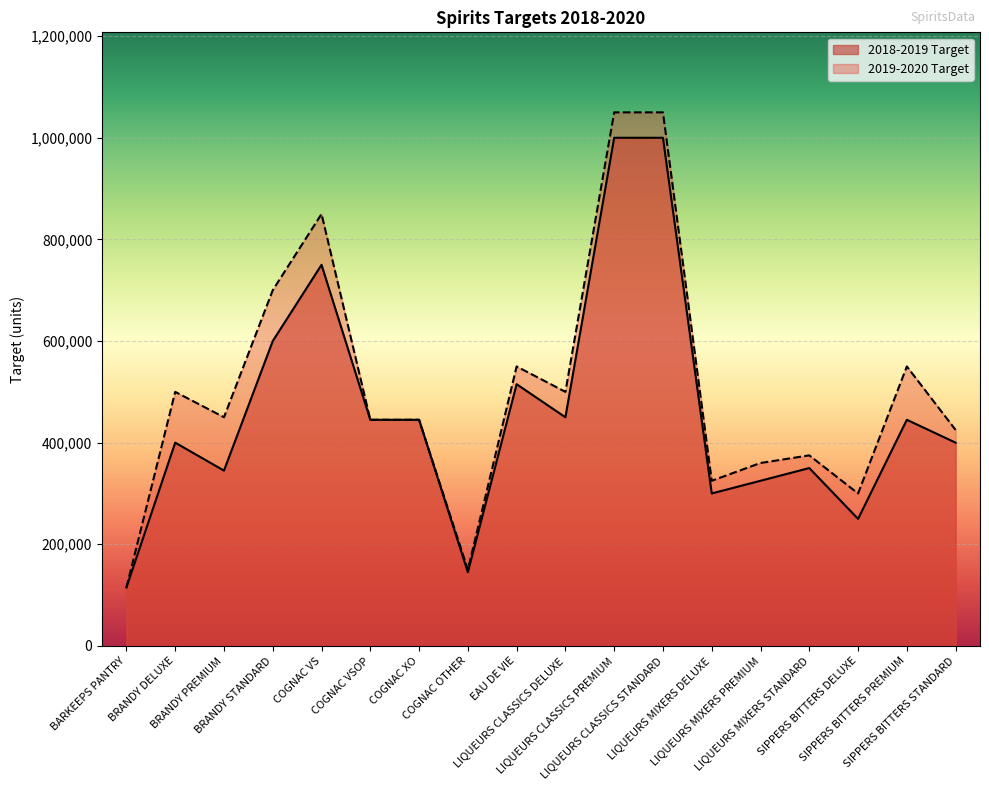

How many lines are shown in the chart?

2